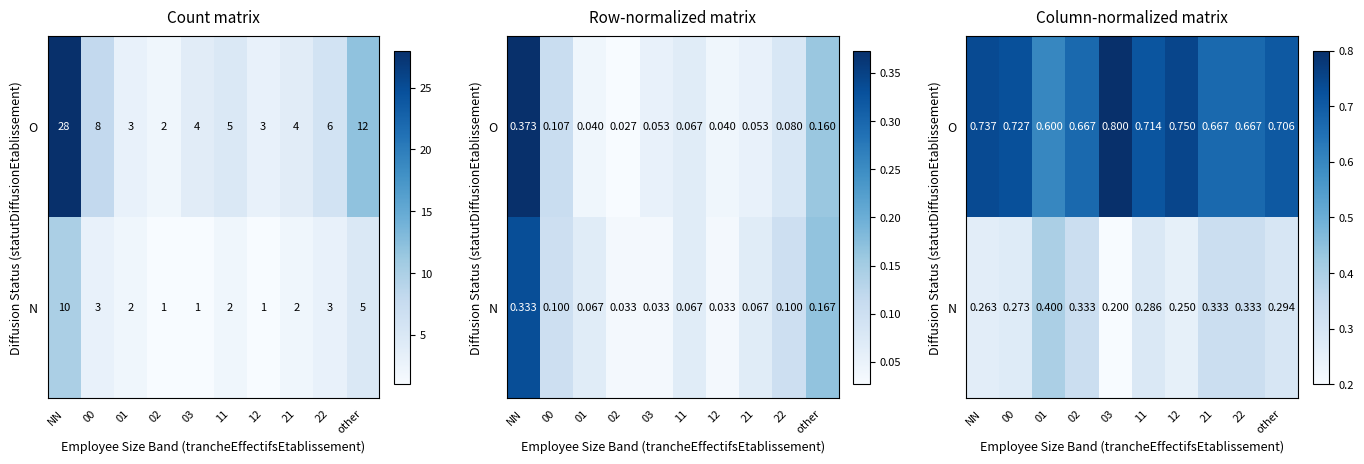

What is the total value across all series at other?

1.0